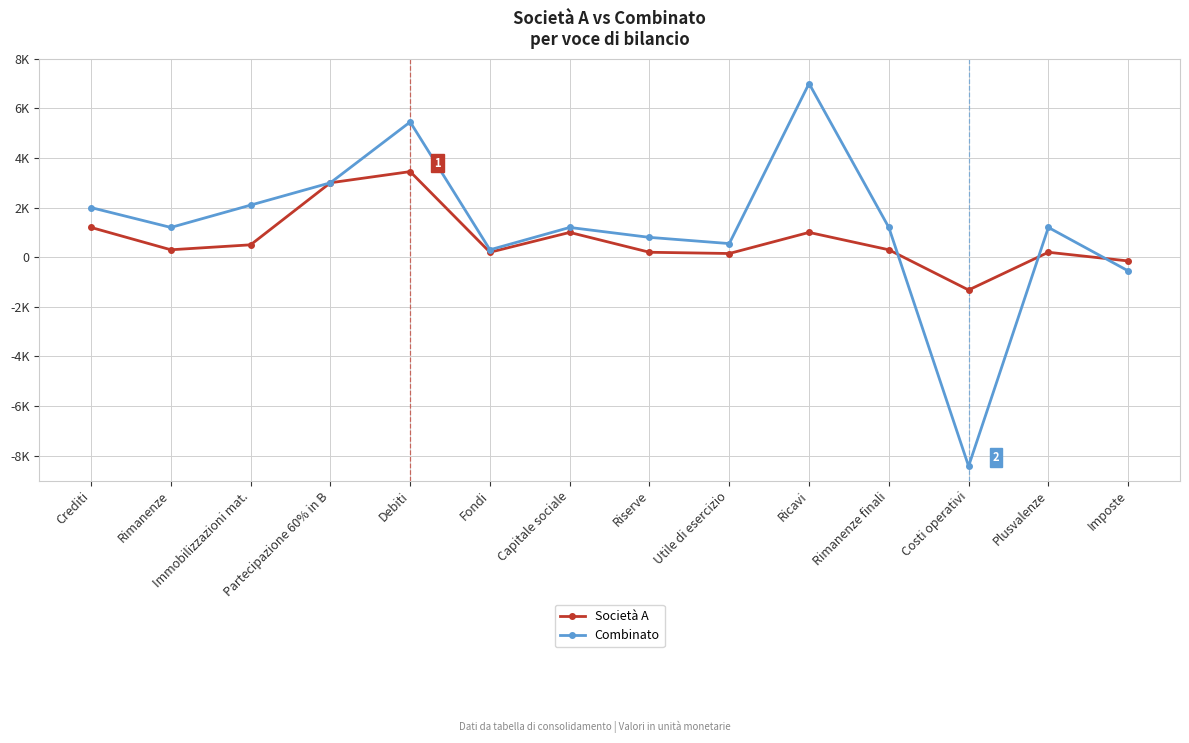

What is the label of the 8th point from the left?

Riserve